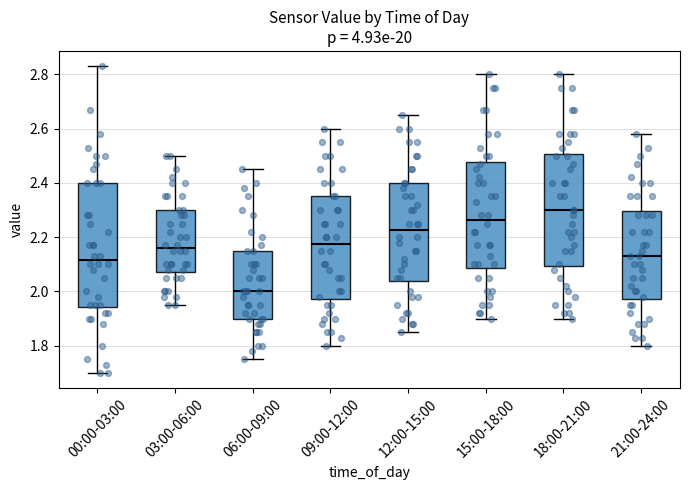

Reading left to right, read every box against the y-axis: the position of its median line, the range the box covers, and the ends of its whiskers. The values are not printed on the chart, so give them approximately, as read against the axis.

00:00-03:00: median 2.12, box 1.94 to 2.40, whiskers 1.70 to 2.84
03:00-06:00: median 2.16, box 2.08 to 2.30, whiskers 1.96 to 2.50
06:00-09:00: median 2.00, box 1.90 to 2.16, whiskers 1.76 to 2.46
09:00-12:00: median 2.18, box 1.98 to 2.36, whiskers 1.80 to 2.60
12:00-15:00: median 2.22, box 2.04 to 2.40, whiskers 1.86 to 2.66
15:00-18:00: median 2.26, box 2.08 to 2.48, whiskers 1.90 to 2.80
18:00-21:00: median 2.30, box 2.10 to 2.50, whiskers 1.90 to 2.80
21:00-24:00: median 2.14, box 1.98 to 2.30, whiskers 1.80 to 2.58